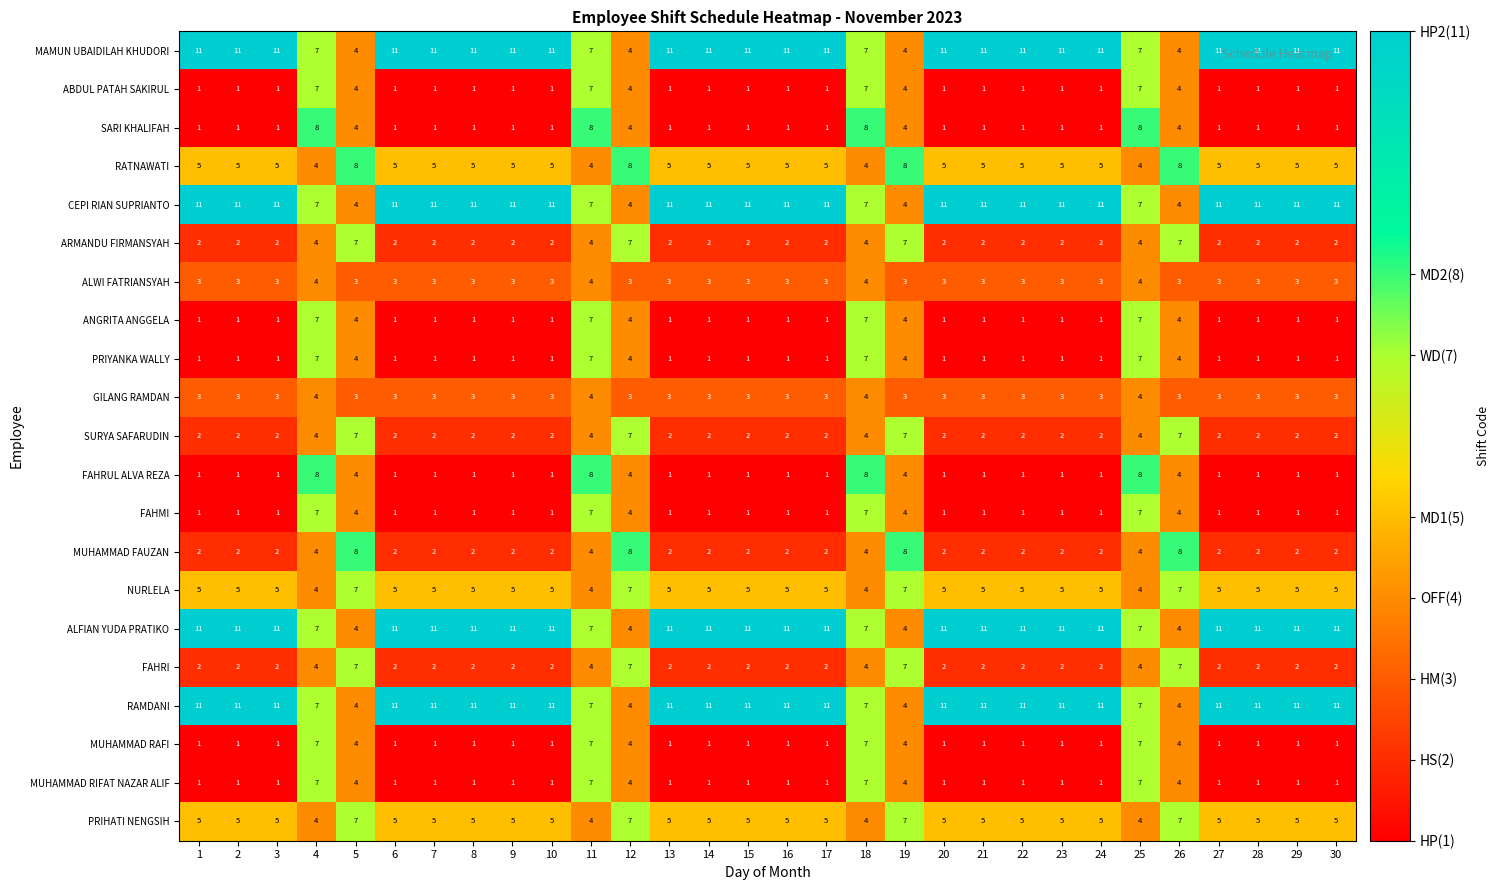

What is the difference between the highest and lowest values at 10?

10